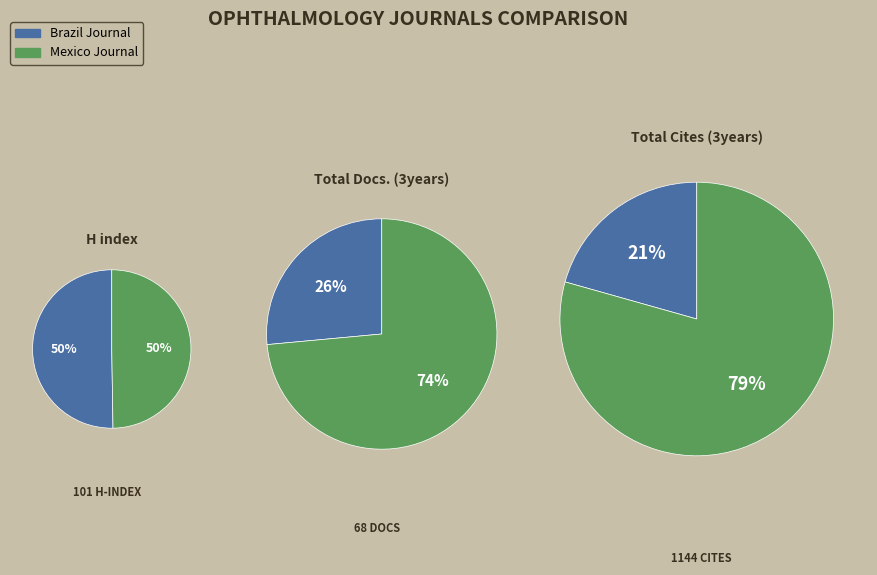

Combined, do Revista Mexicana de Oftalmologia and Revista Brasileira de Oftalmologia account for over 50%?

Yes